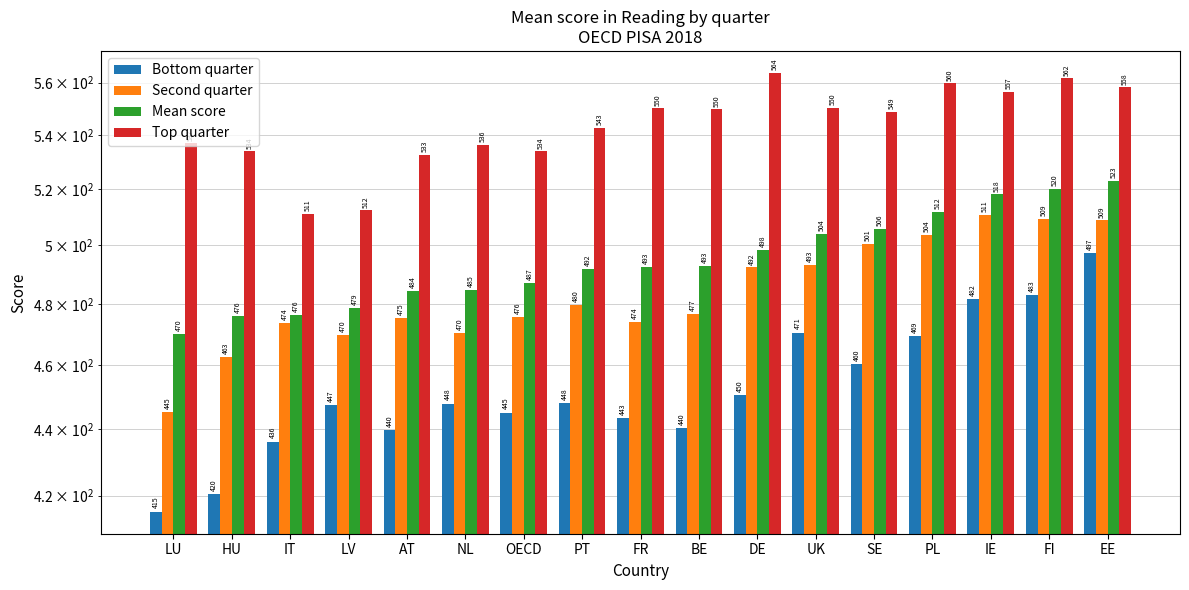

What is the average value of the Top quarter series?

543.5